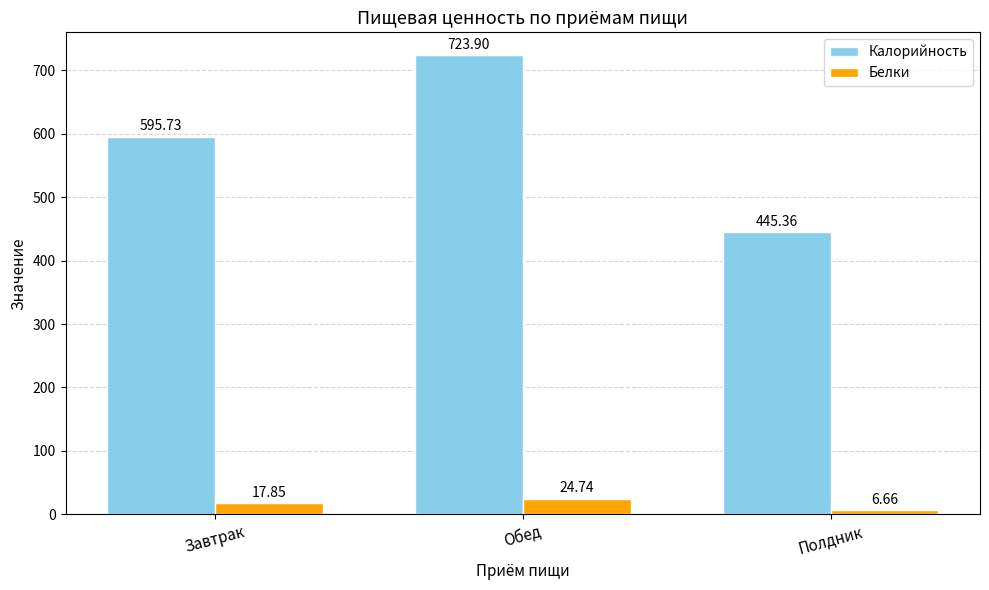

Are the bars horizontal?

No